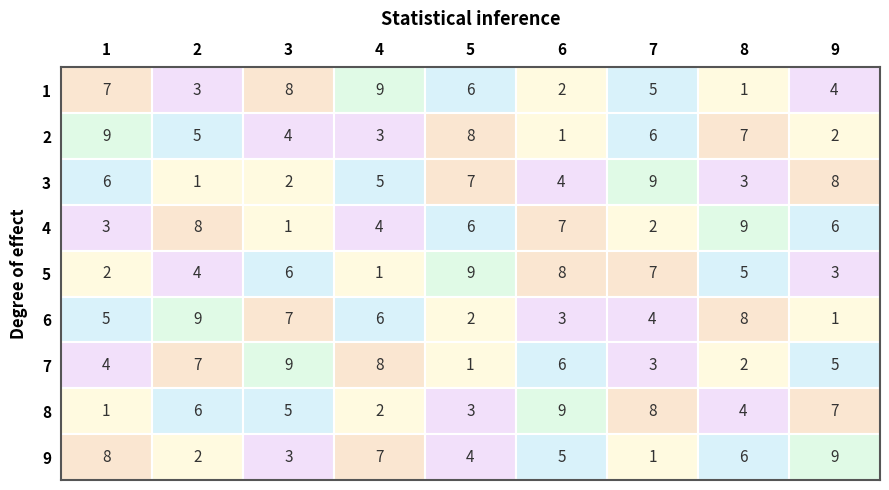

At 3, list the series in order from smallest to largest.

4, 3, 9, 2, 8, 5, 6, 1, 7